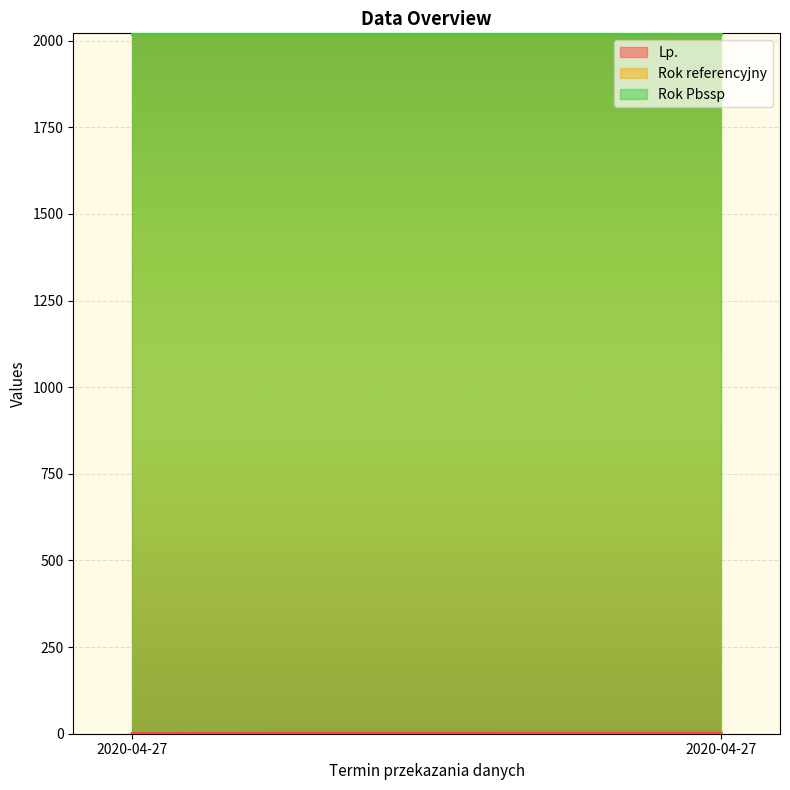

Reading right to left, what are all the values shown in this chart?

Lp.: 2	1
Rok referencyjny: 2019	2019
Rok Pbssp: 2019	2019